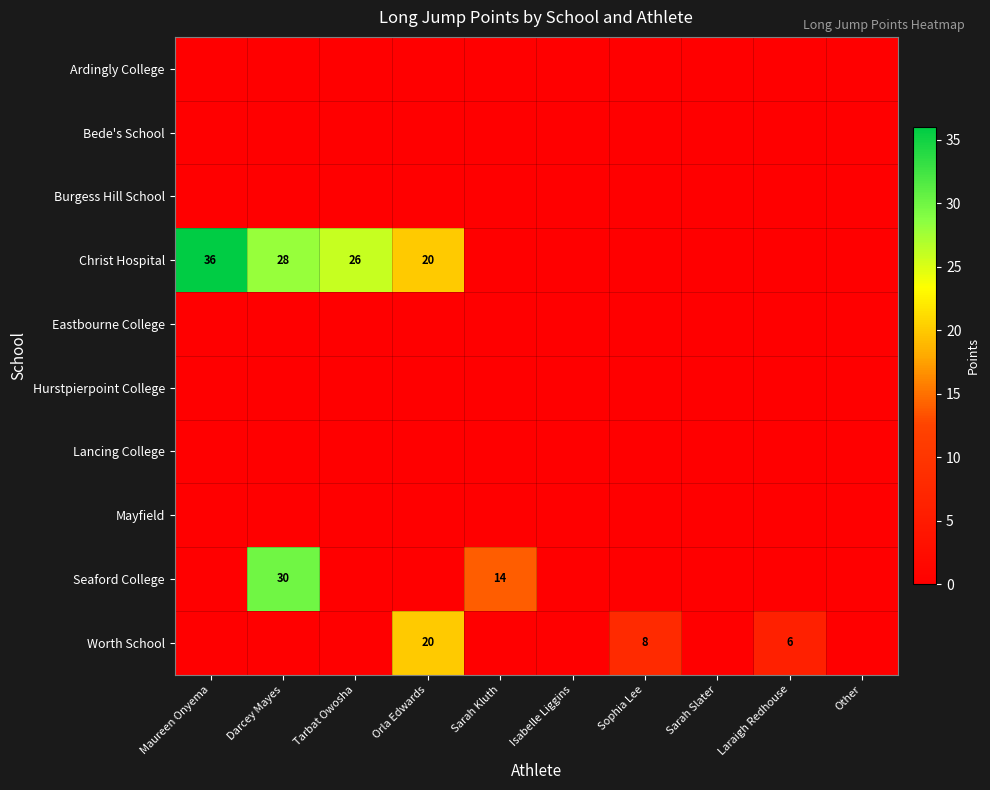

What is the greatest value displayed?

36